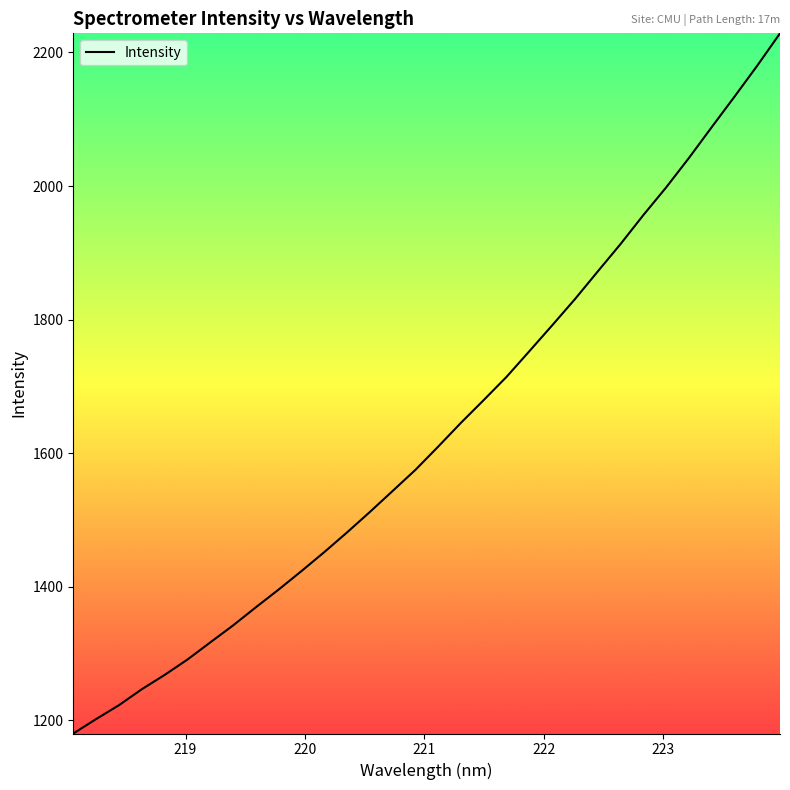

What is the maximum value shown in the chart?

2228.6